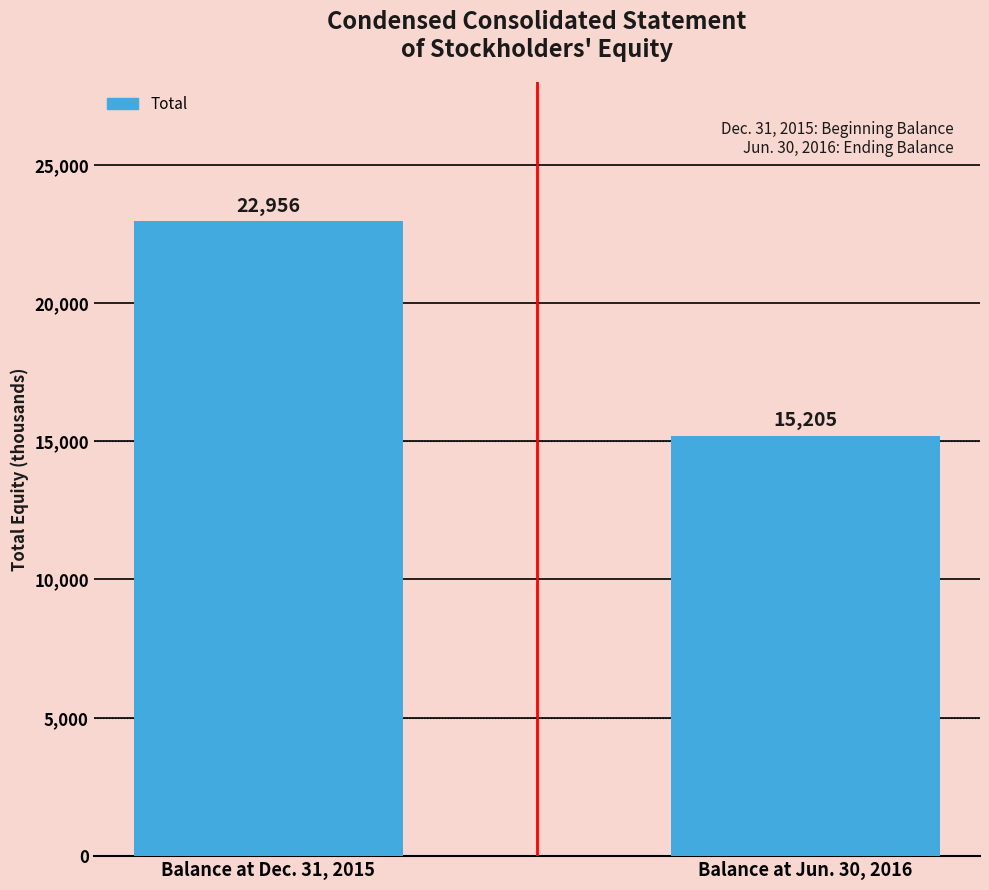

The chart shows a value of 6041 at Balance at Dec. 31, 2015. True or false?

False